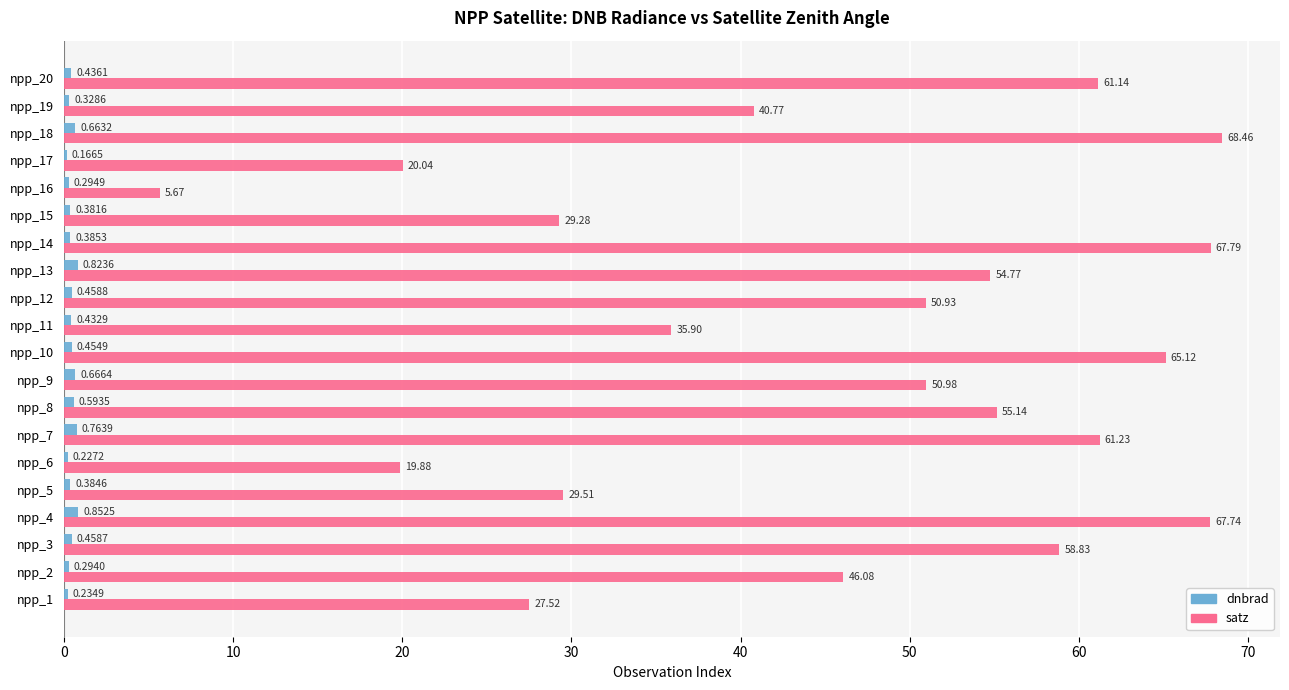

What is the sum of the satz values at npp_13 and npp_16?

60.4